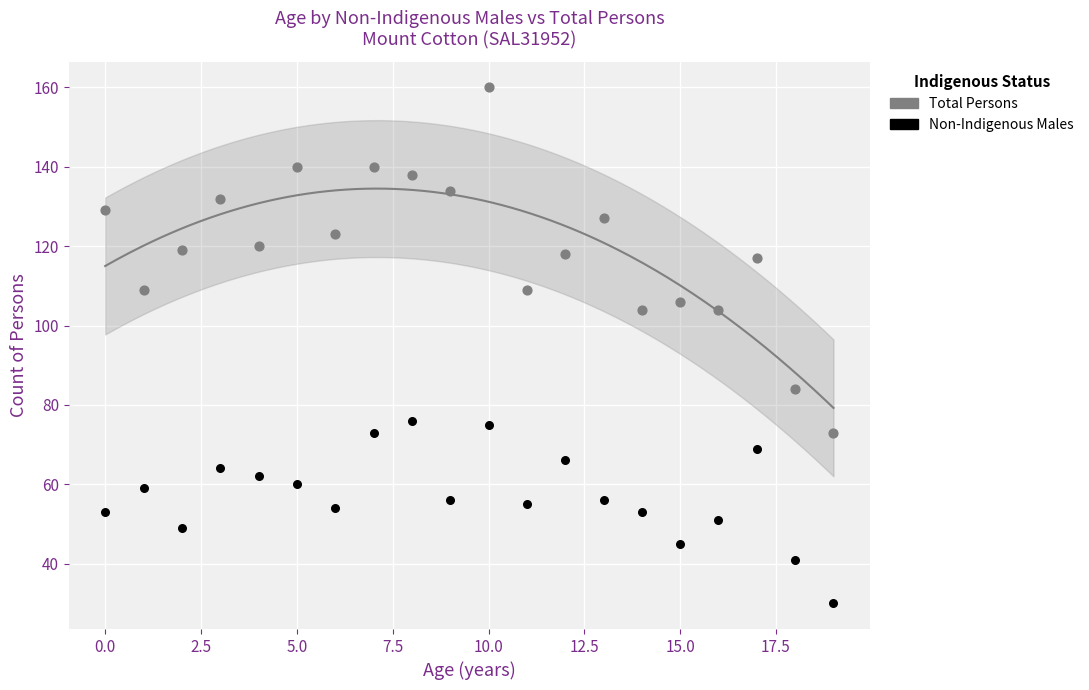

Which series contains the lowest Y value?

Non-Indigenous Males